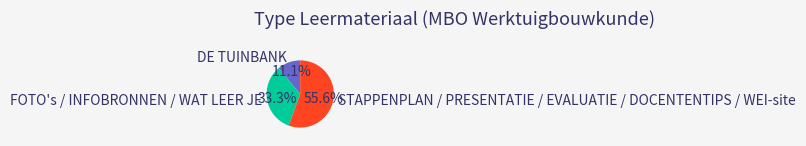

Do FOTO's / INFOBRONNEN / WAT LEER JE and DE TUINBANK together represent more than half of the pie?

No